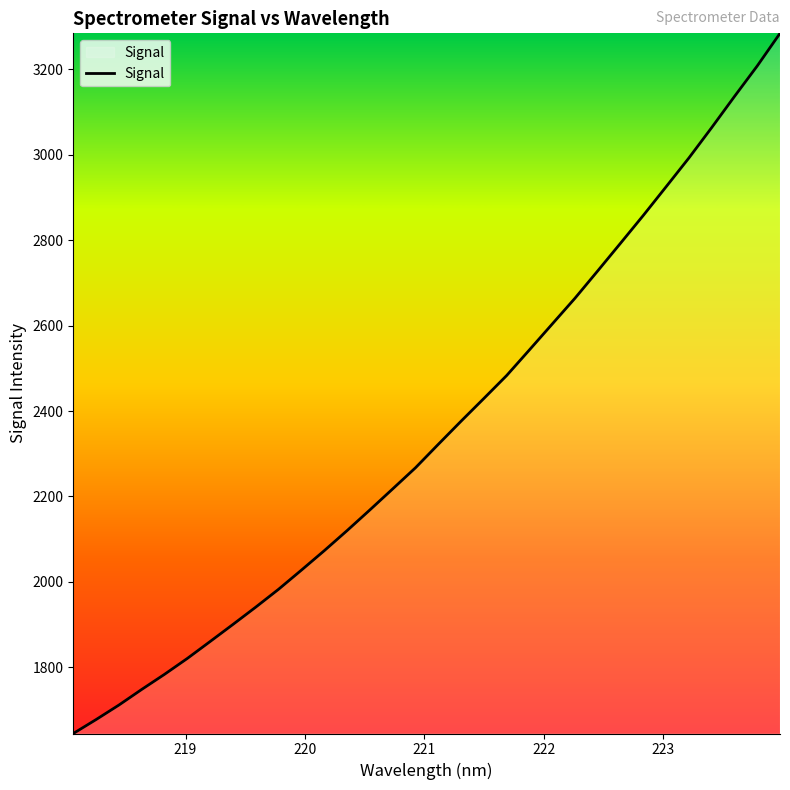

What is the difference between the maximum and minimum values?

1639.5